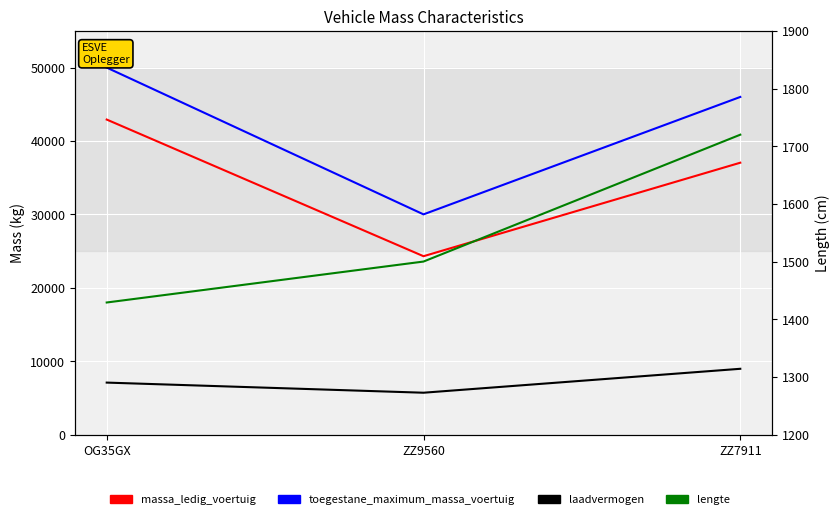

What are all the series names shown in the legend?

massa_ledig_voertuig, toegestane_maximum_massa_voertuig, laadvermogen, lengte